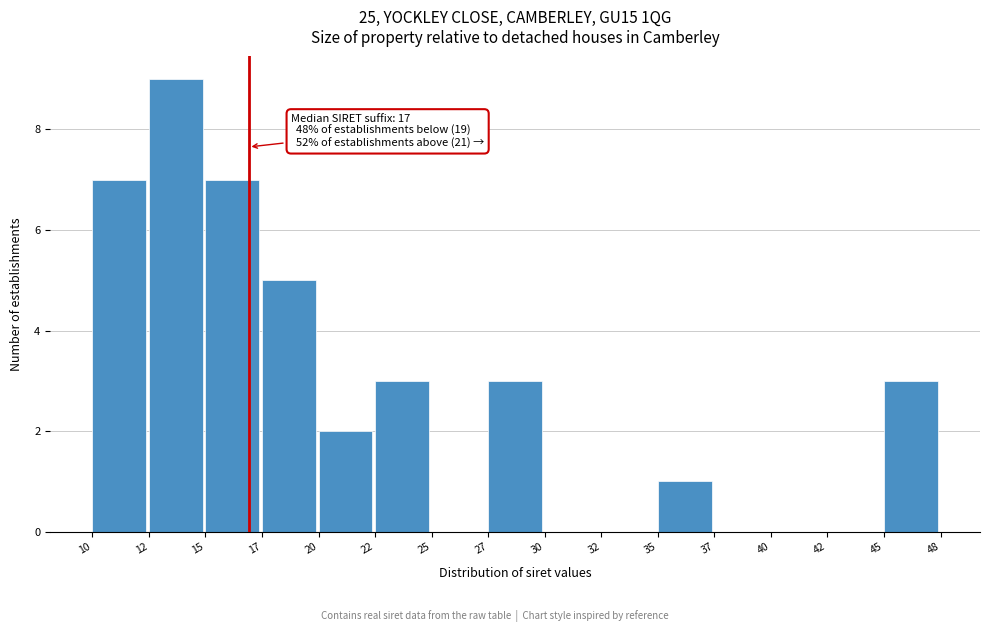

Reading right to left, list all the values displayed in this chart.

45=3	42=0	40=0	37=0	35=1	32=0	30=0	27=3	25=0	22=3	20=2	17=5	15=7	12=9	10=7